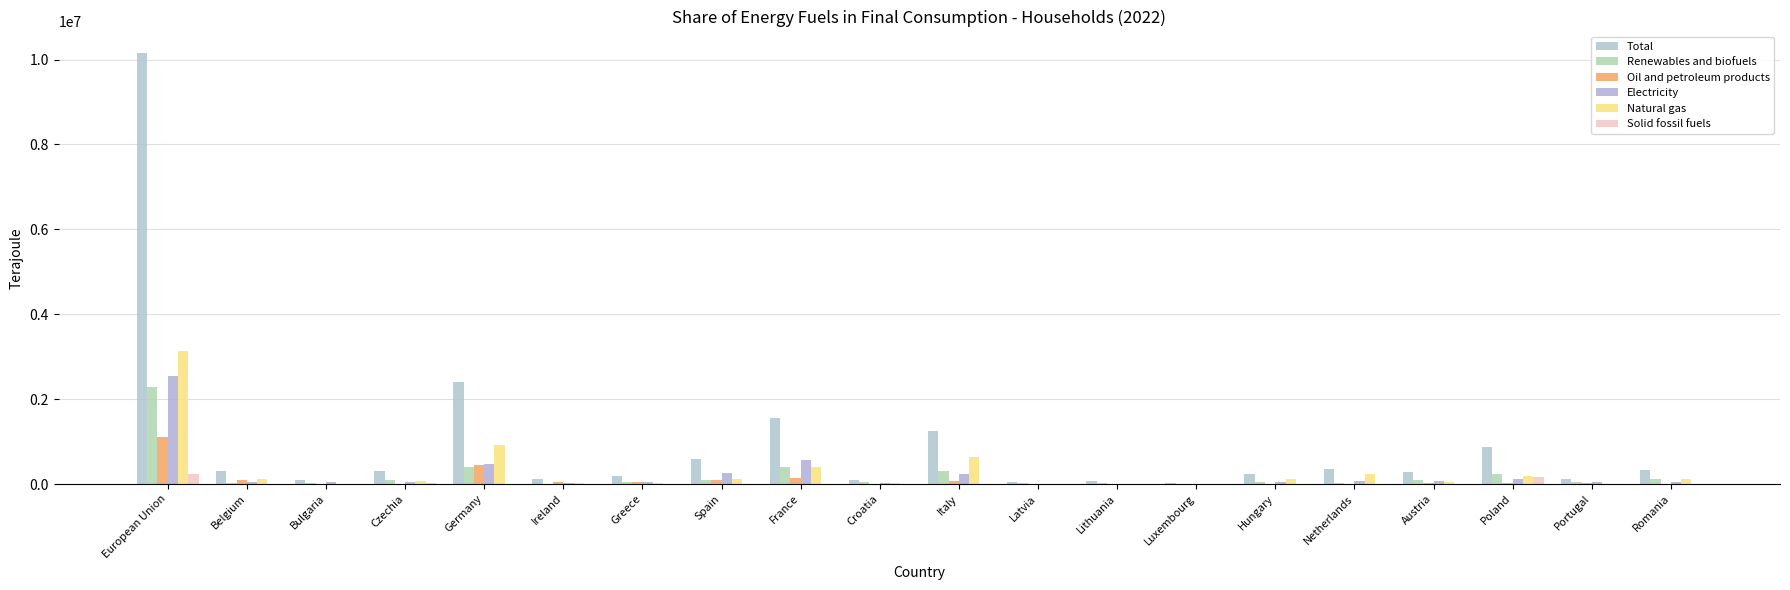

What is the greatest value displayed?

10152762.5